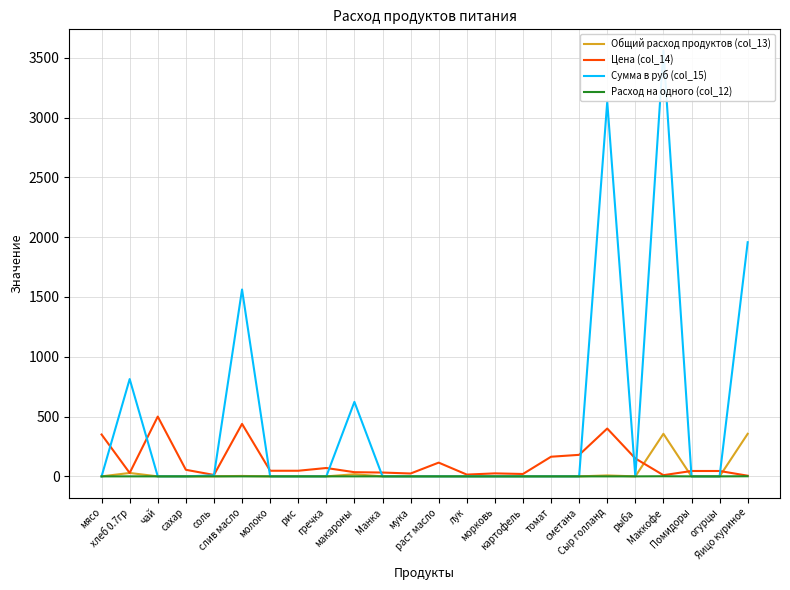

Which category has the lowest value across all series?

мясо